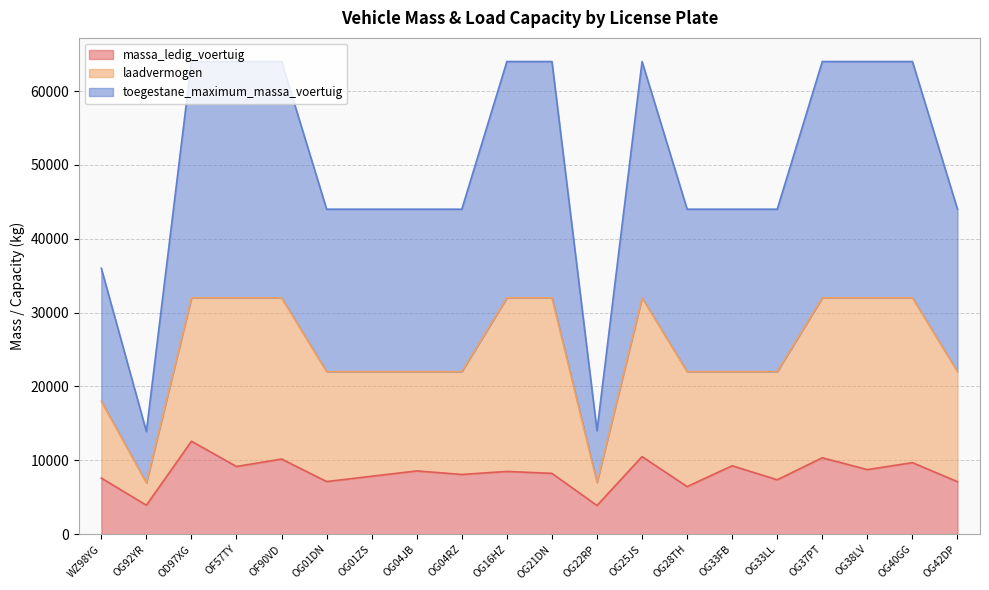

What position from the left is WZ98YG?

1